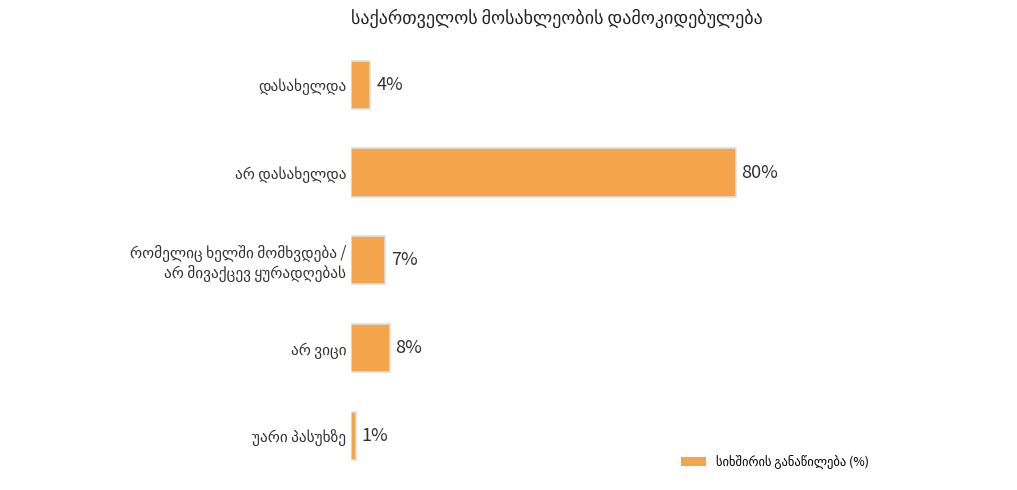

Does the chart contain any negative values?

No